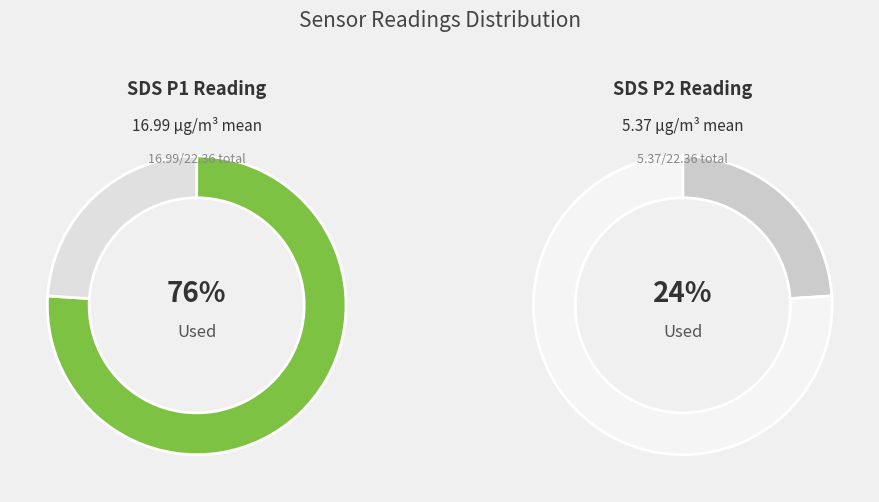

Does 24 represent more than half of the total?

No